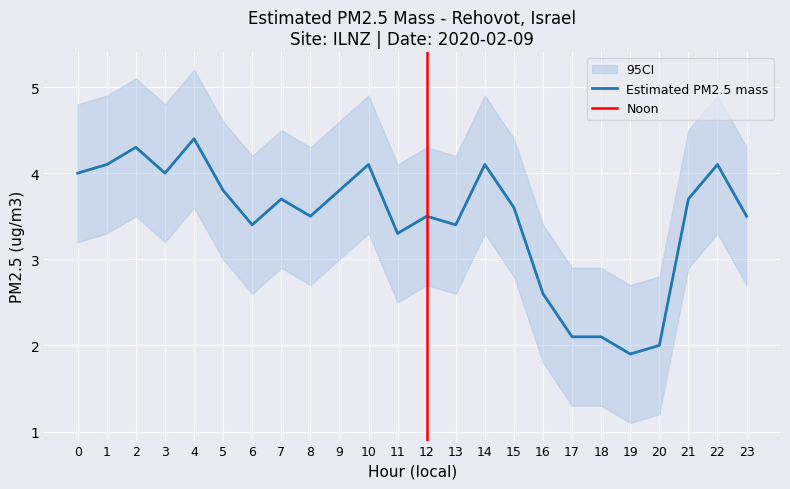

What is the highest value of the Estimated PM2.5 mass series?

4.4